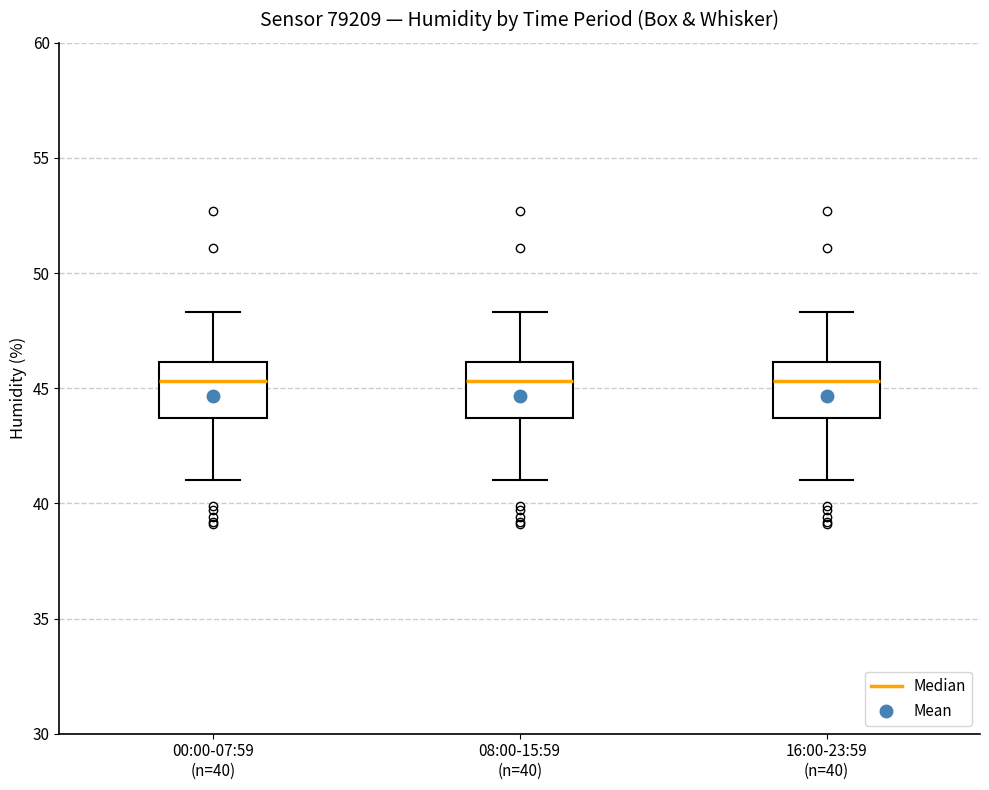

Reading left to right, transcribe this box plot: for each box, give where its median line is, the range the box spans, and where its two whiskers end, as read against the y-axis. The values are not printed on the chart, so give them approximately, as read against the axis.

00:00-07:59 (n=40): median 45.5, box 43.5 to 46.0, whiskers 41.0 to 48.5
08:00-15:59 (n=40): median 45.5, box 43.5 to 46.0, whiskers 41.0 to 48.5
16:00-23:59 (n=40): median 45.5, box 43.5 to 46.0, whiskers 41.0 to 48.5